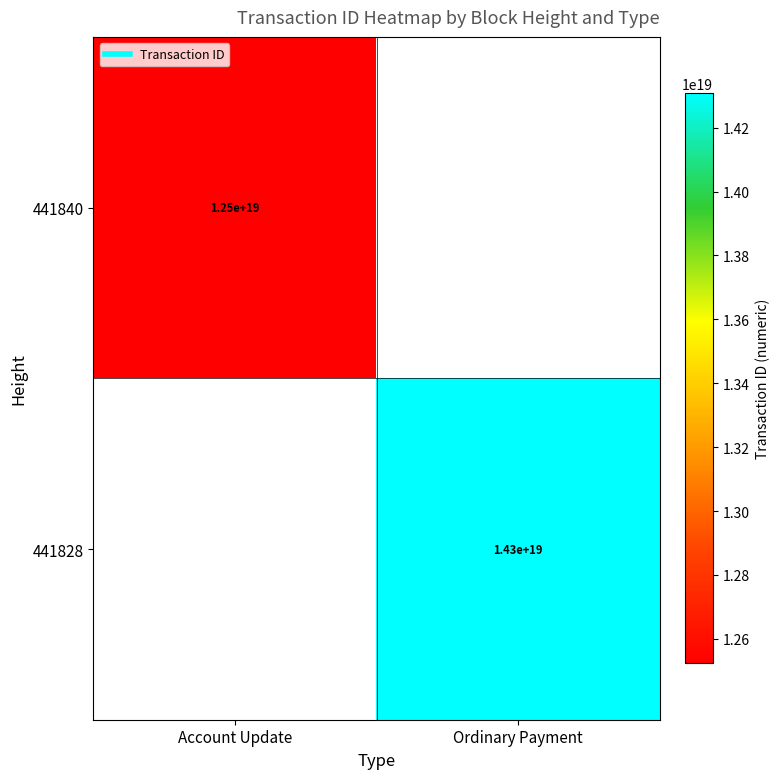

What is the difference between the 441828 values at Account Update and Ordinary Payment?

14307651740673093632